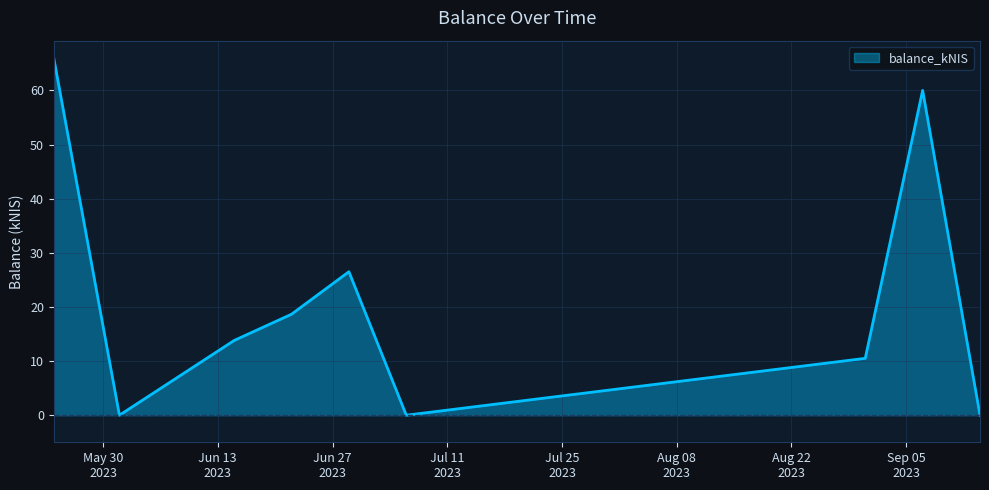

What is the difference between the maximum and minimum values?

65.9